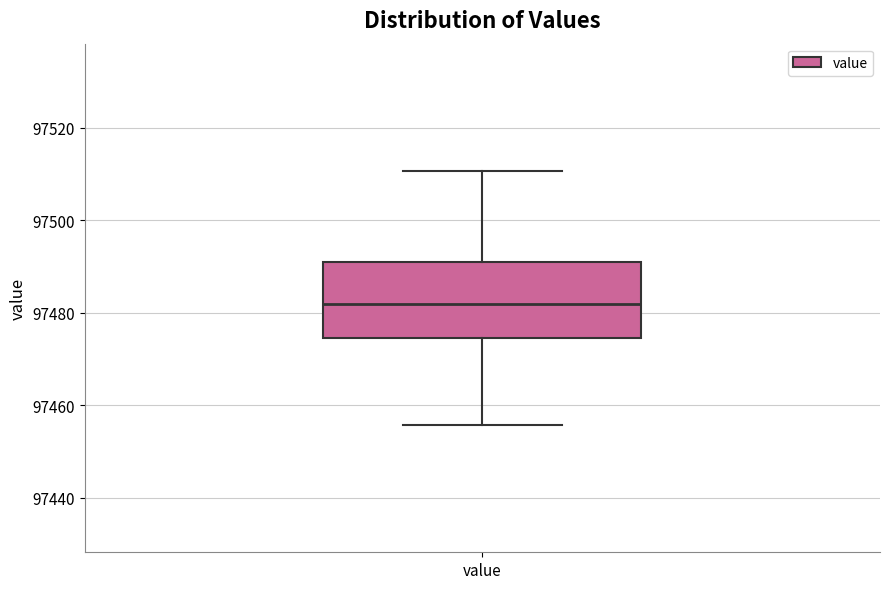

Transcribe this box plot: give where the median line is, the range the box spans, and where the two whiskers end, as read against the y-axis. The values are not printed on the chart, so give them approximately, as read against the axis.

median 97482, box 97474 to 97492, whiskers 97456 to 97510